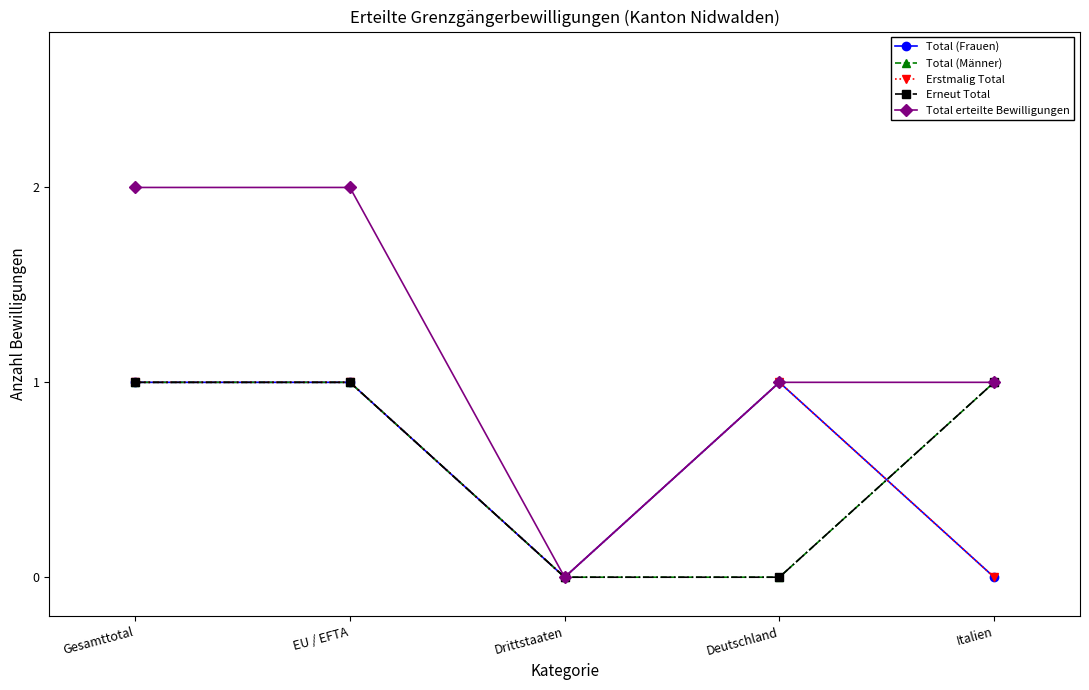

Reading right to left, extract all data points from this chart.

Total (Frauen): Italien=0	Deutschland=1	Drittstaaten=0	EU / EFTA=1	Gesamttotal=1
Total (Männer): Italien=1	Deutschland=0	Drittstaaten=0	EU / EFTA=1	Gesamttotal=1
Erstmalig Total: Italien=0	Deutschland=1	Drittstaaten=0	EU / EFTA=1	Gesamttotal=1
Erneut Total: Italien=1	Deutschland=0	Drittstaaten=0	EU / EFTA=1	Gesamttotal=1
Total erteilte Bewilligungen: Italien=1	Deutschland=1	Drittstaaten=0	EU / EFTA=2	Gesamttotal=2